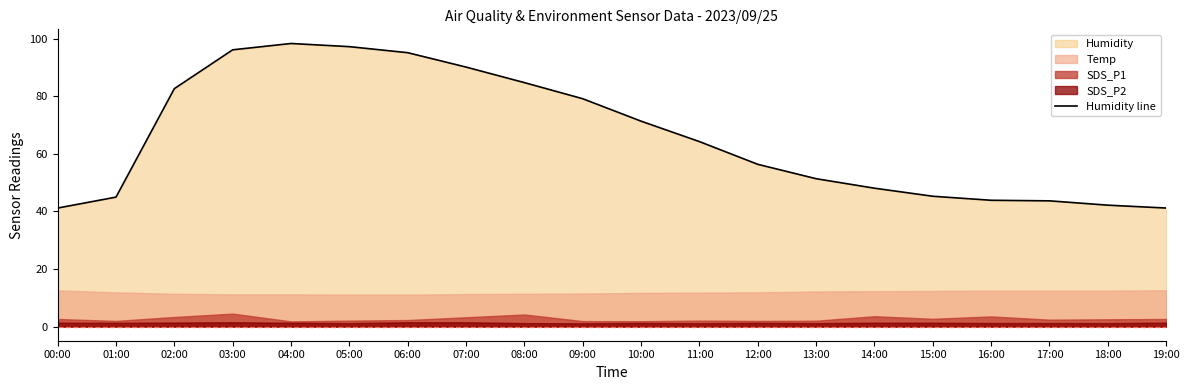

What is the label of the 13th point from the right?

07:00